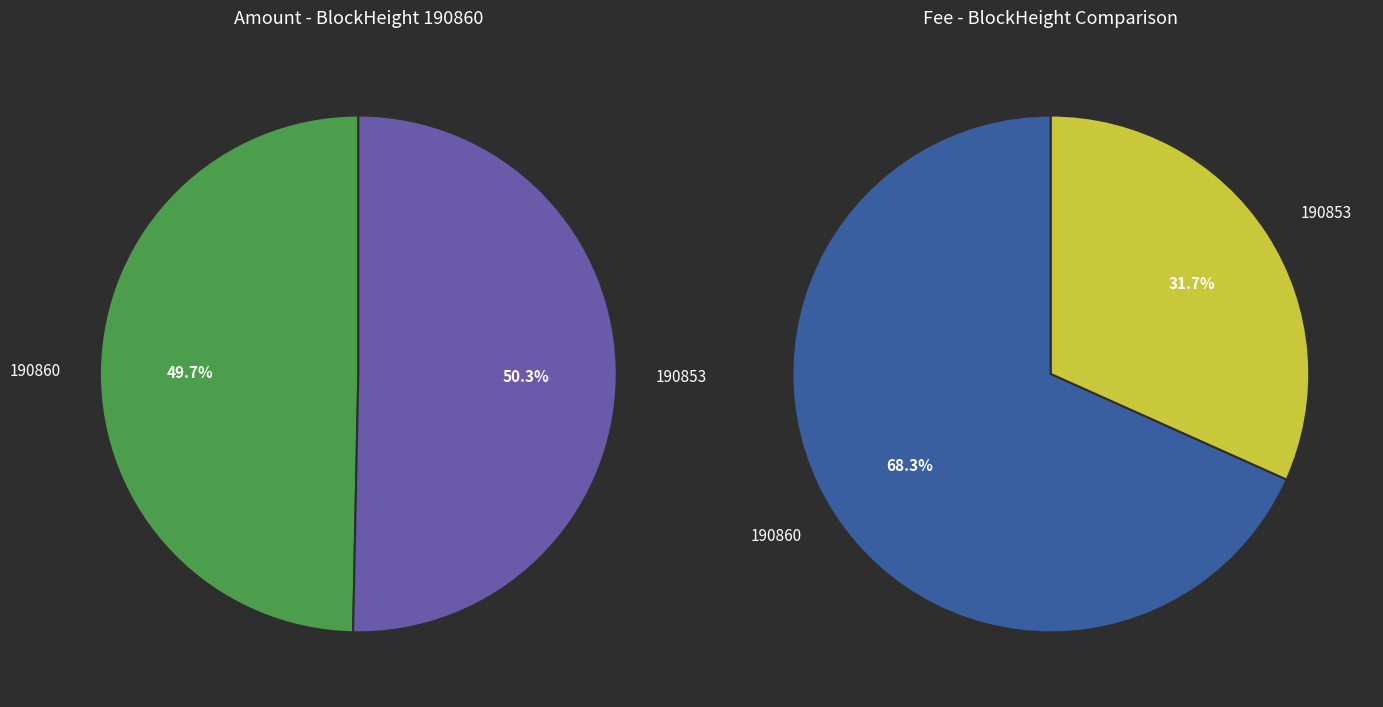

The 190860 slice represents 6% of the pie. True or false?

False